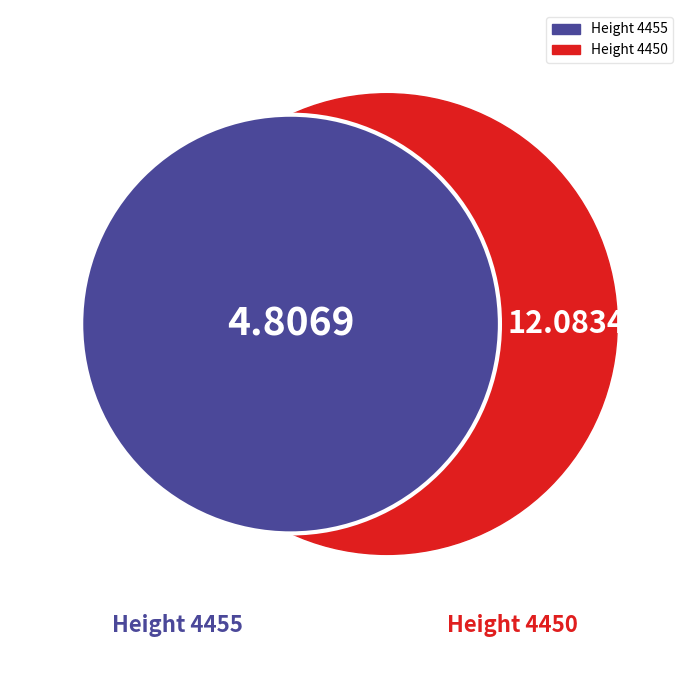

To the nearest percent, what is the difference between the largest and smallest slice percentages?

43%